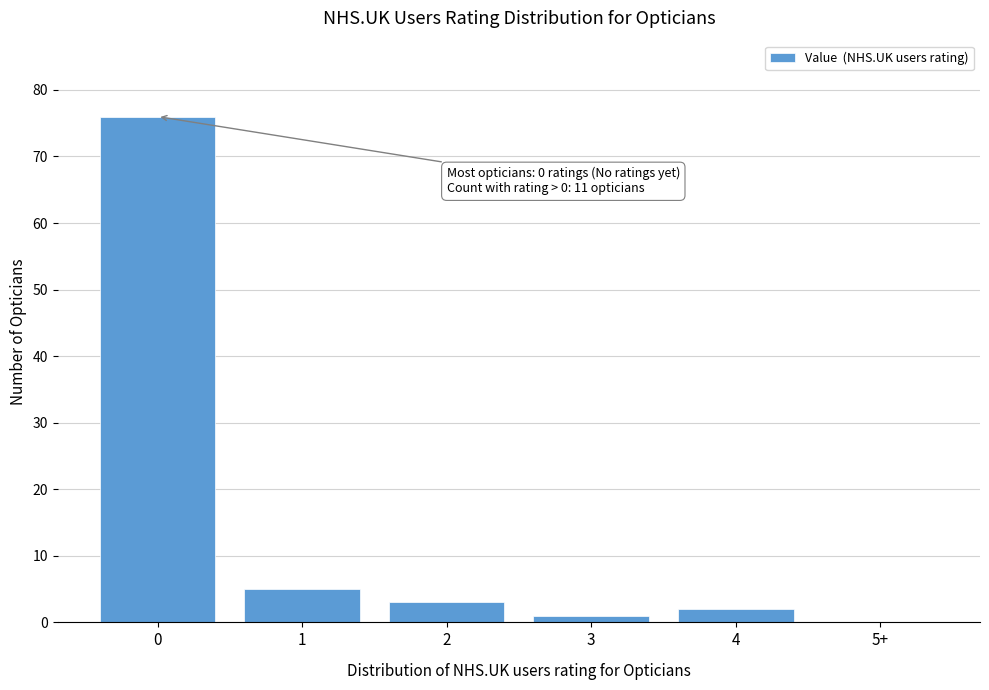

Reading right to left, transcribe all the data shown in this chart.

5+=0	4=2	3=1	2=3	1=5	0=76